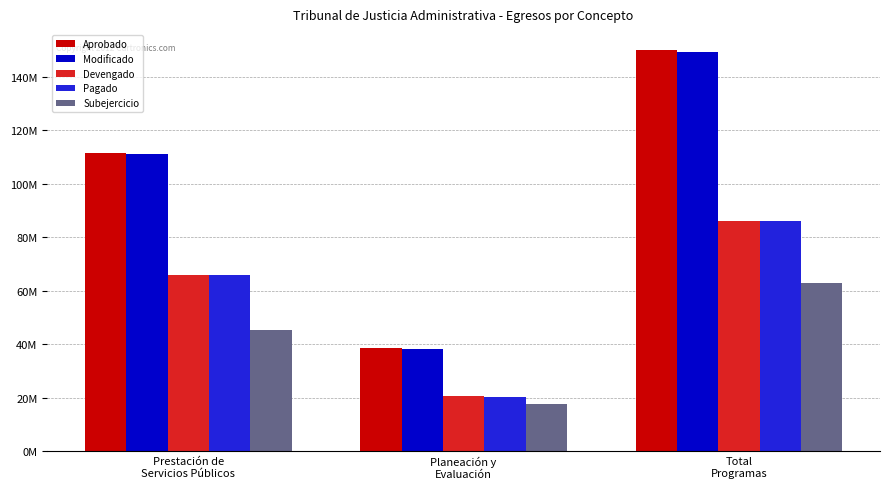

Are the bars horizontal?

No